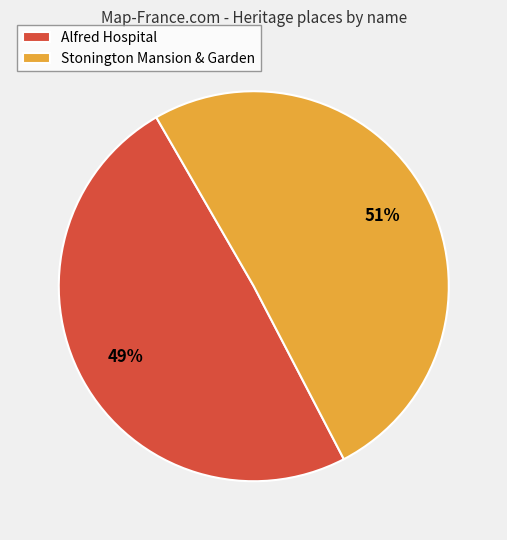

To the nearest percent, what is the average slice percentage?

50%